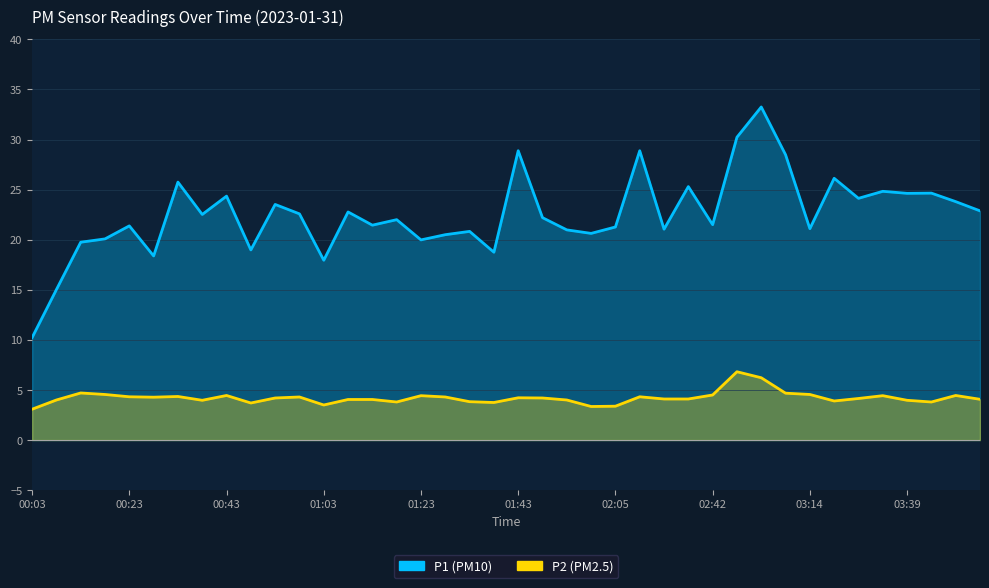

What is the sum of all P2 values?

168.8